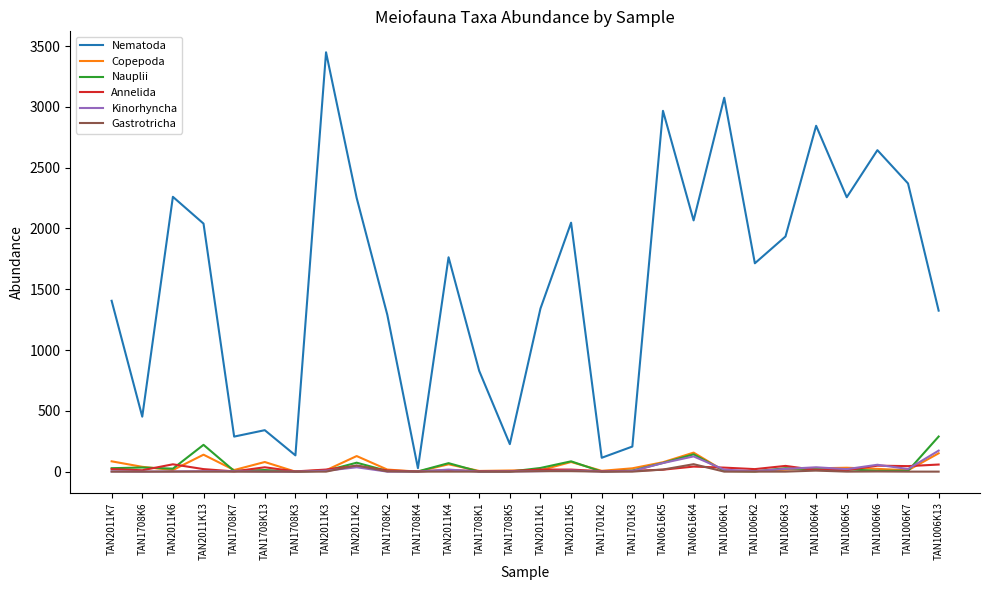

What is the average value of the Kinorhyncha series?

22.8